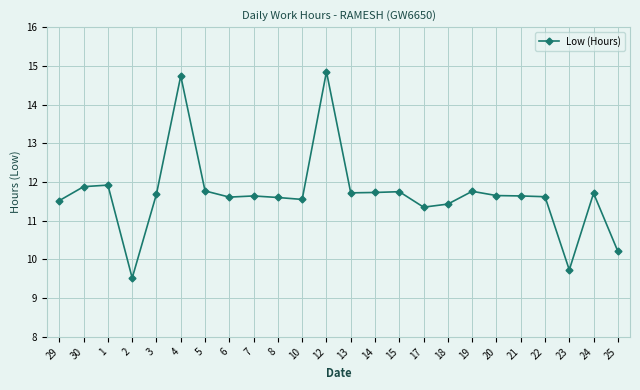

True or false: the data shows 11.6 at 7.

True